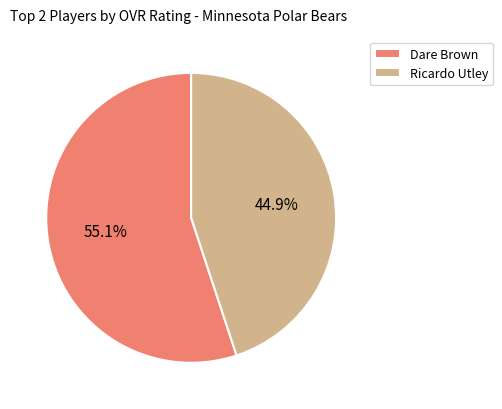

Is the sum of Dare Brown and Ricardo Utley greater than half?

Yes